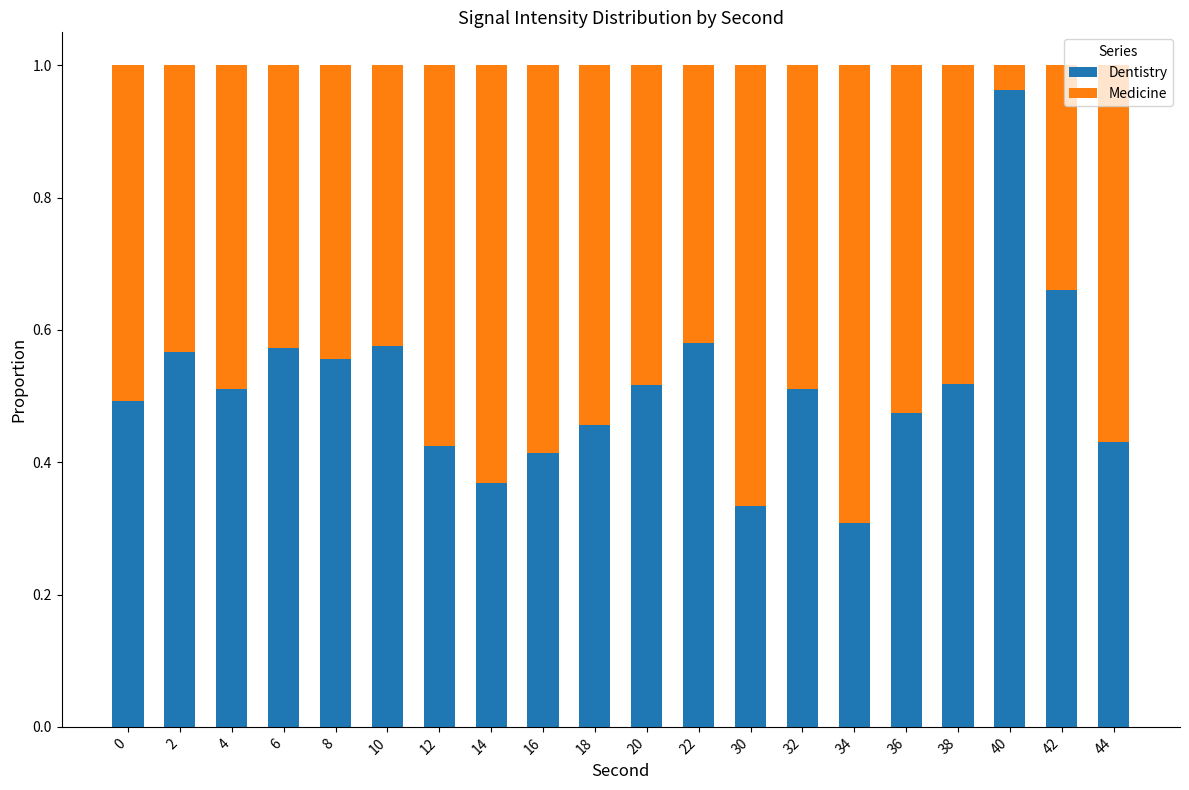

Which category has the highest value in the Dentistry series?

40